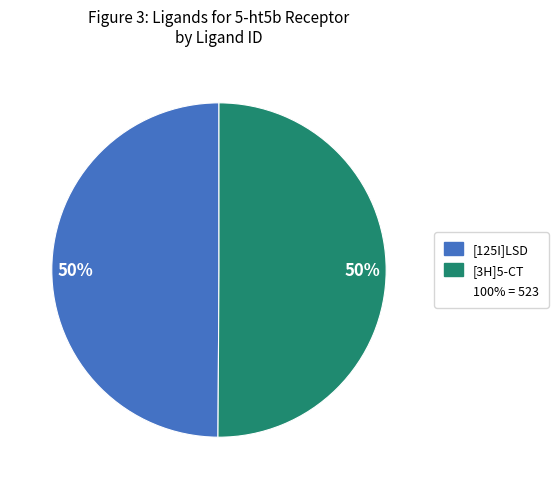

To the nearest percent, what is the average slice percentage?

50%